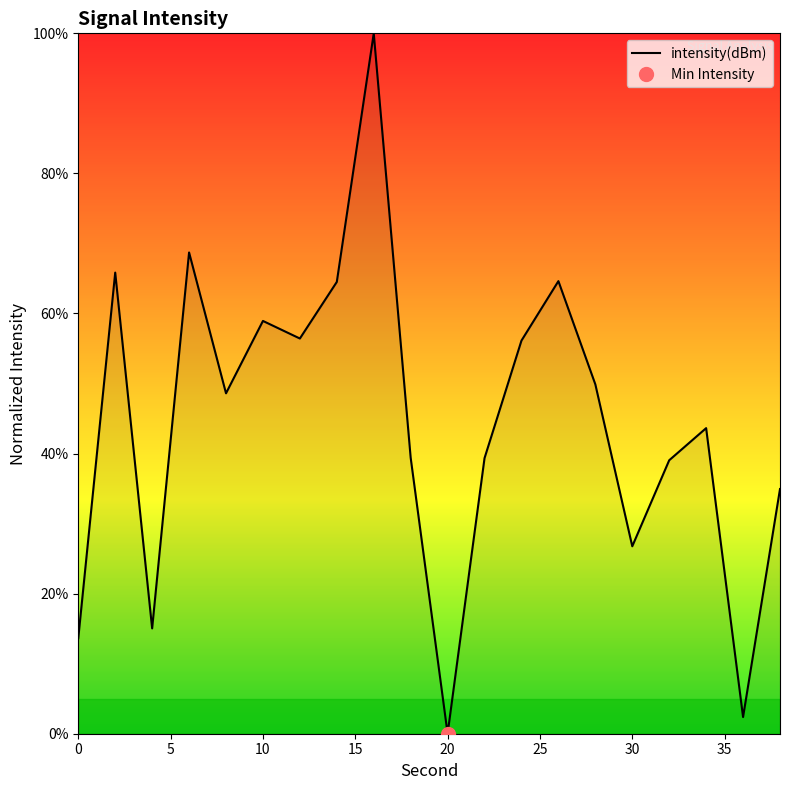

What is the sum of all values?

887.8